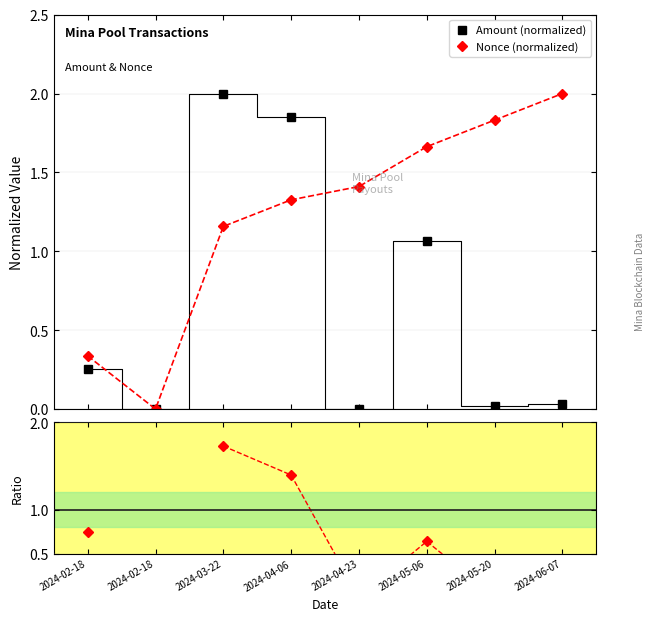

List the series in order of their overall mean, highest first.

Nonce (normalized), Ratio (Amount/Nonce), Amount (normalized)